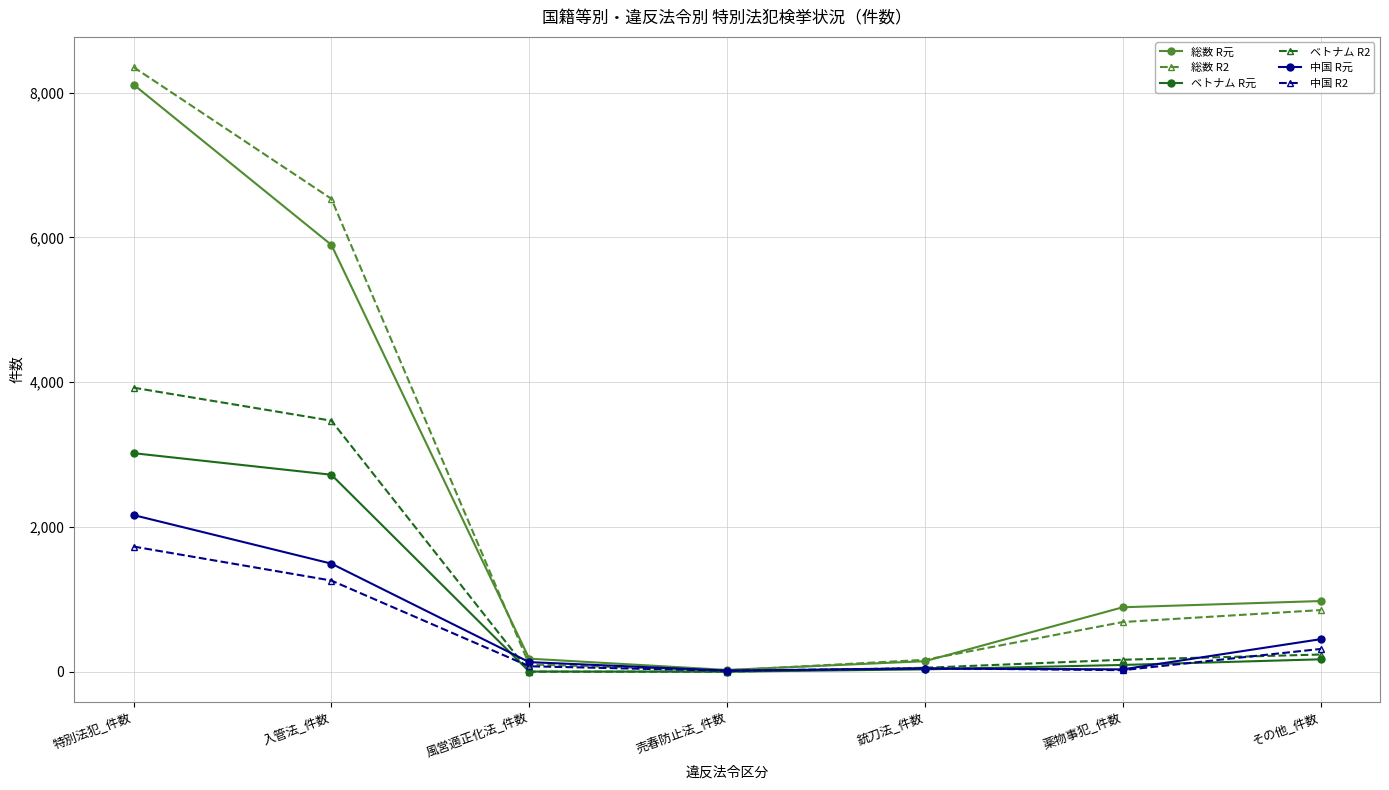

At how many categories does at least one series exceed 6473?

2